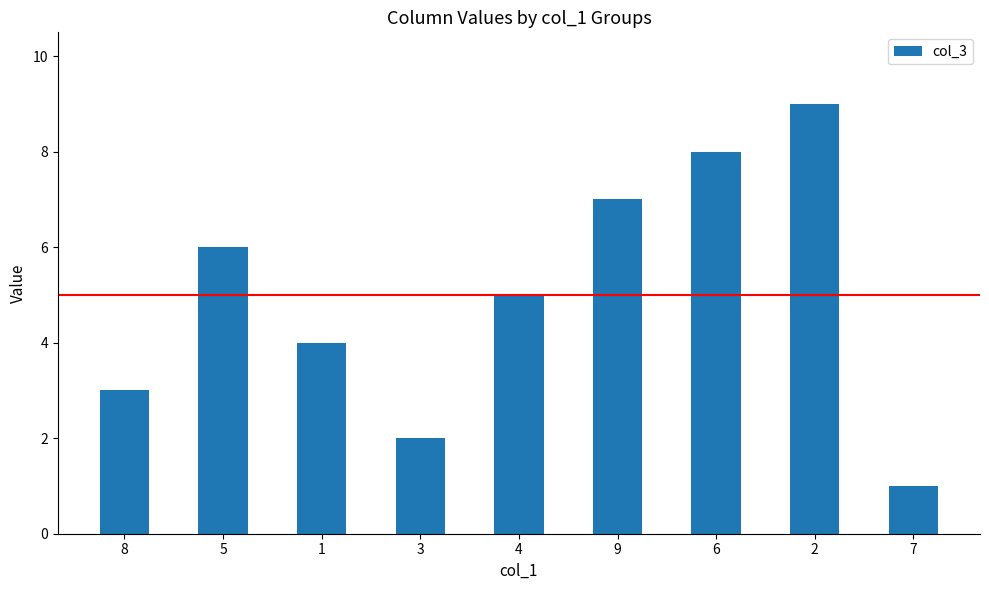

What is the sum of all values?

45